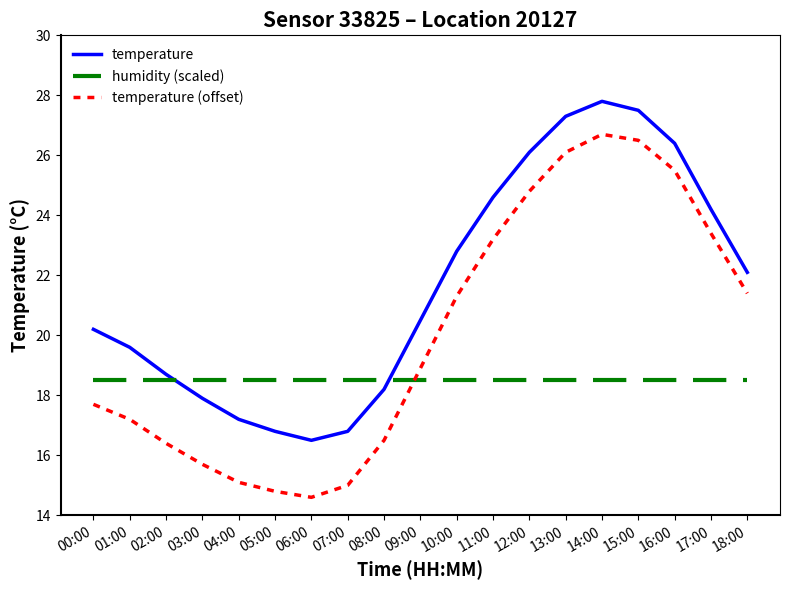

List the series in order of their overall mean, lowest first.

humidity (scaled), temperature (offset), temperature